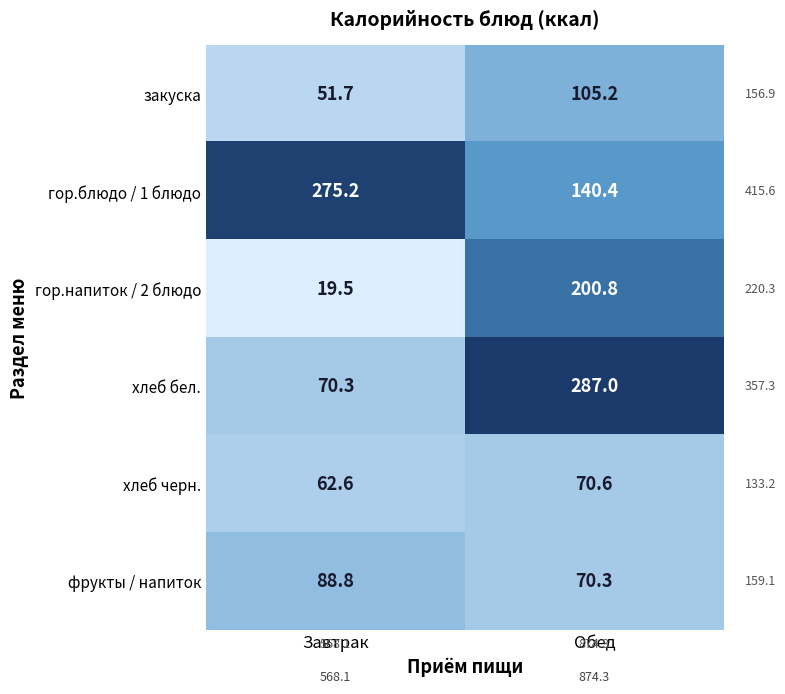

What is the sum of all гор.напиток / 2 блюдо values?

220.3